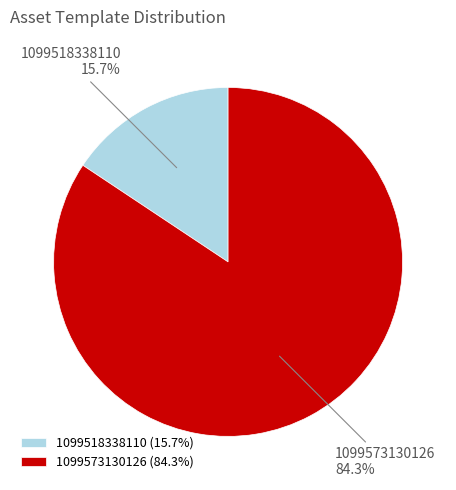

What percentage is the 1099518338110 slice, to the nearest percent?

16%